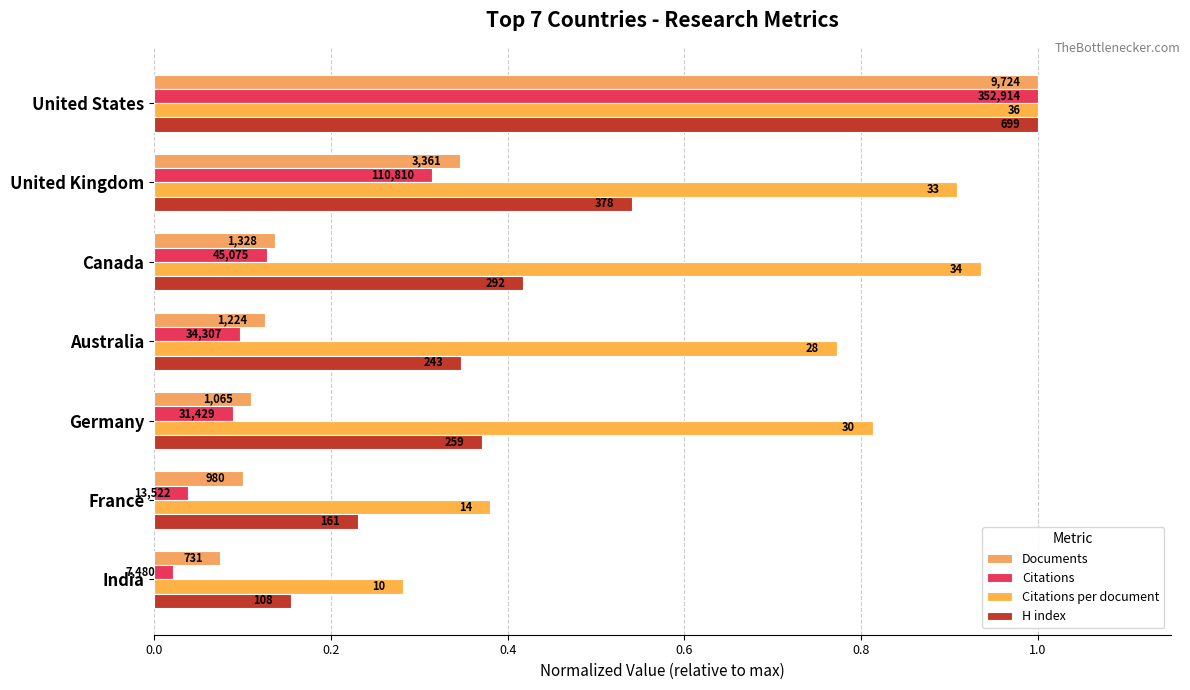

What are all the series names shown in the legend?

Documents, Citations, Citations per document, H index